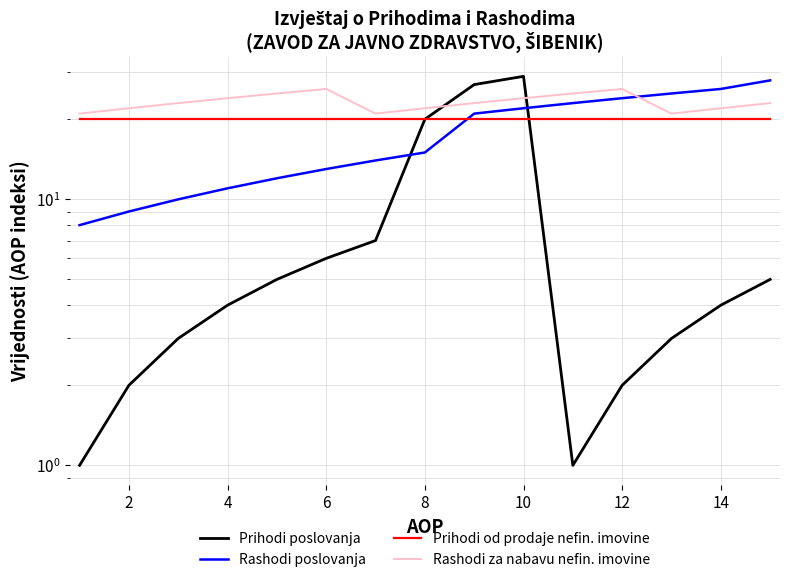

Is the value of Rashodi za nabavu nefin. imovine at 11 greater than the value of Rashodi poslovanja at 16?

Yes